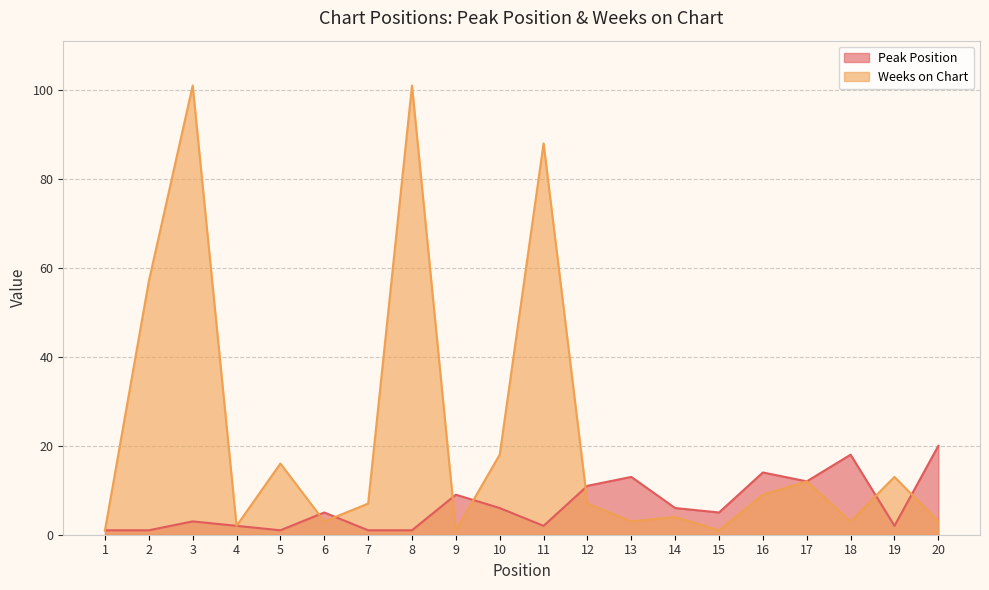

True or false: Peak Position and Weeks on Chart intersect in this chart.

True